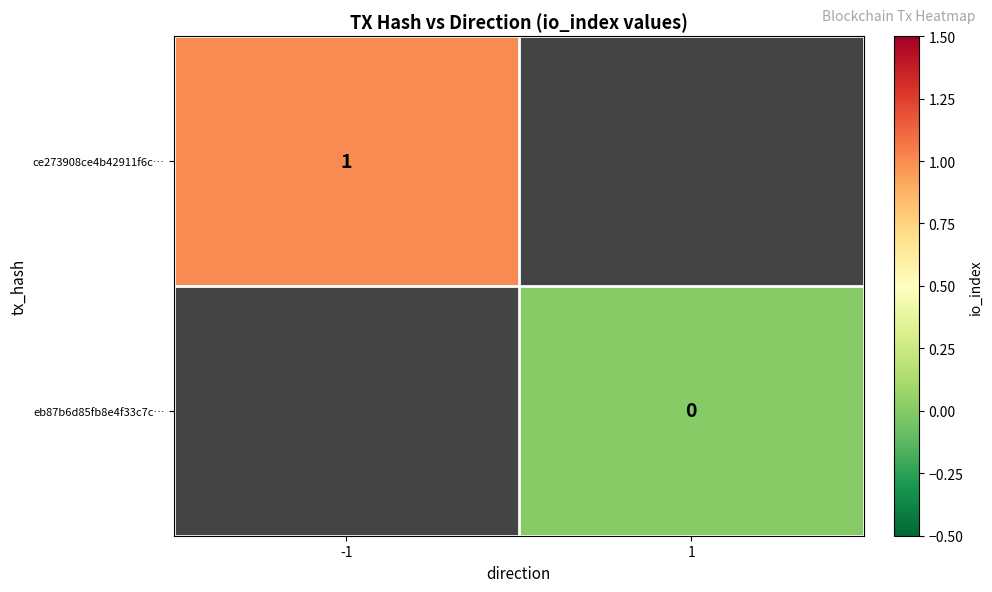

How many distinct data groups are displayed?

2